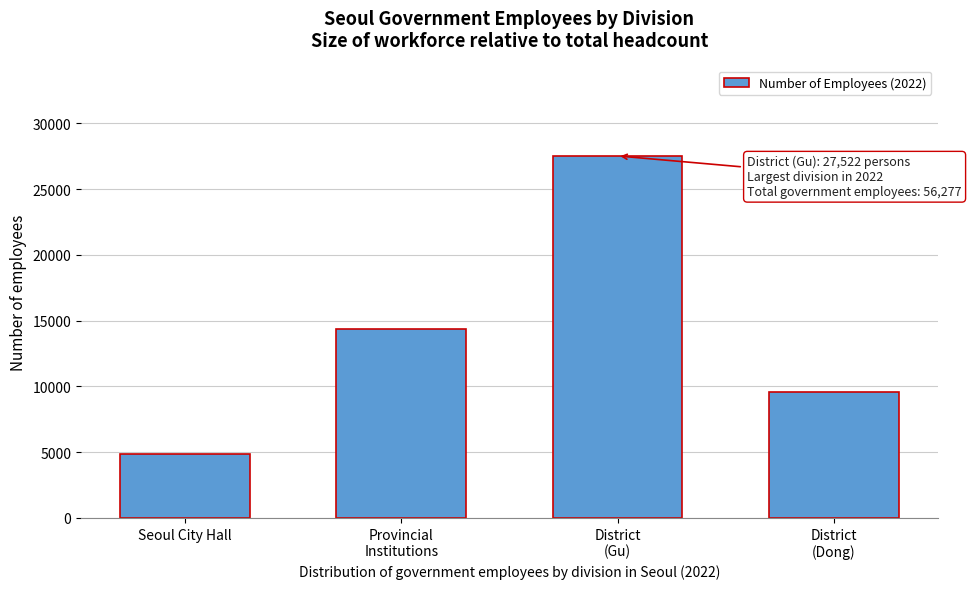

Reading right to left, what are all the values shown in this chart?

9591	27522	14335	4829